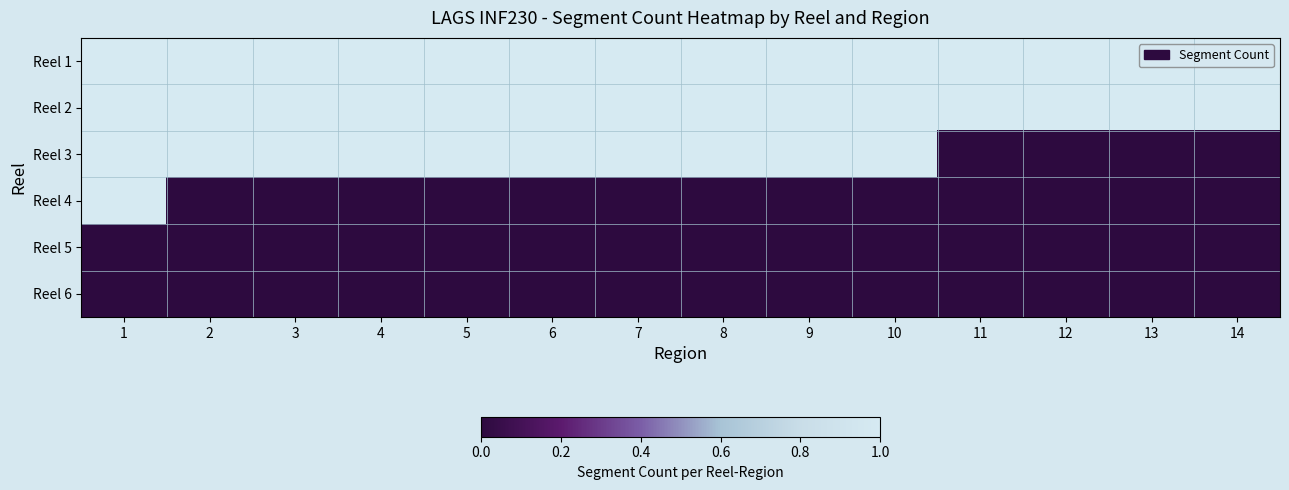

Which label corresponds to the largest value in the chart?

1